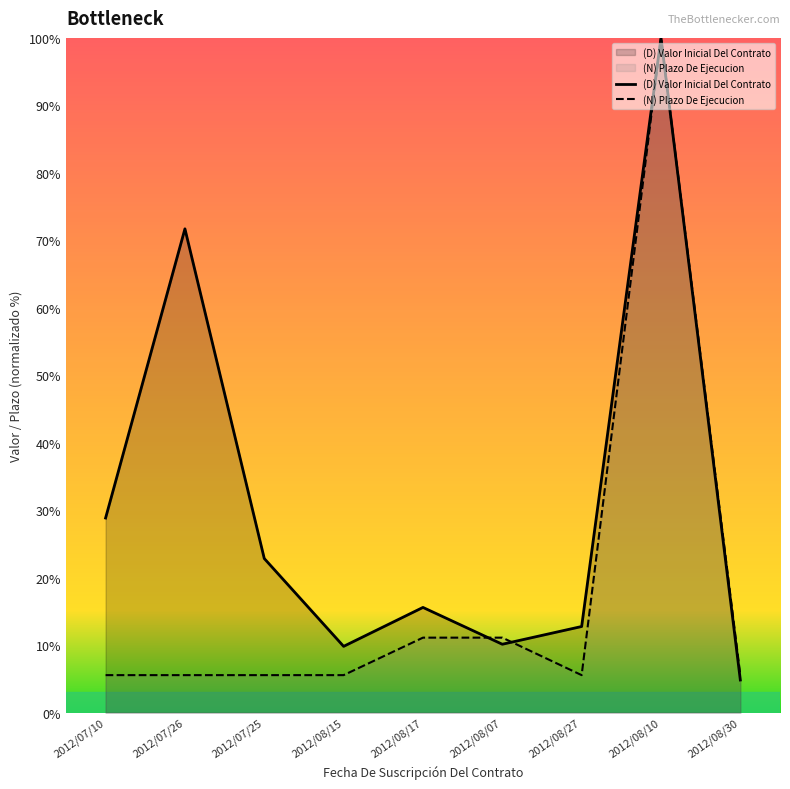

What is the total value across all series at 2012/08/30?

10.4